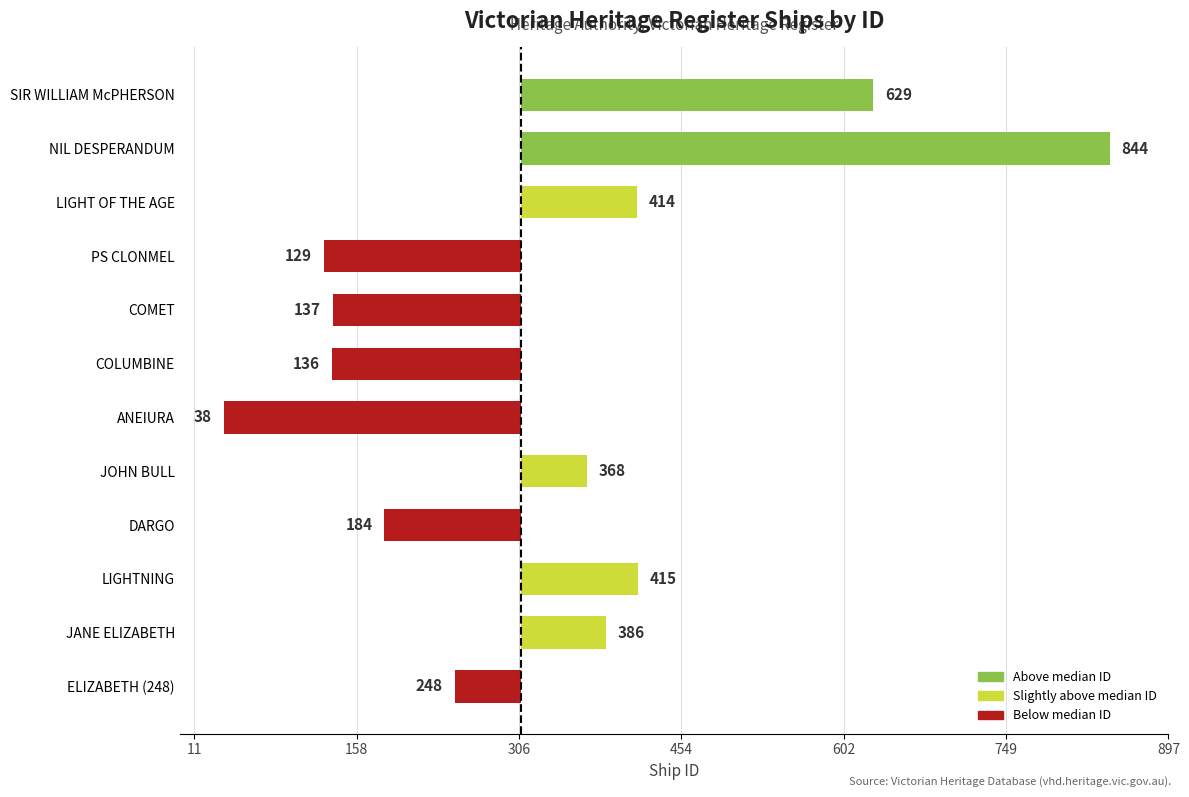

Are the bars horizontal?

Yes